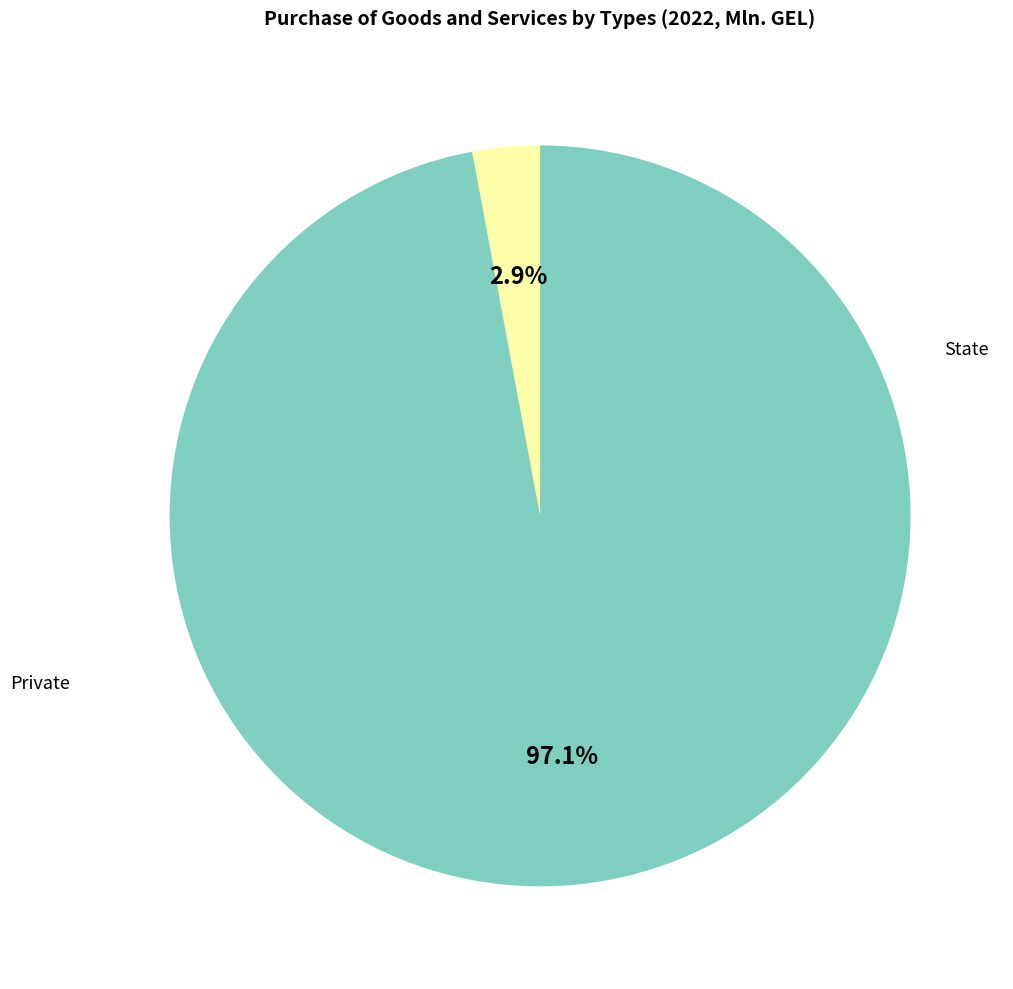

Count the number of slices in the pie.

2